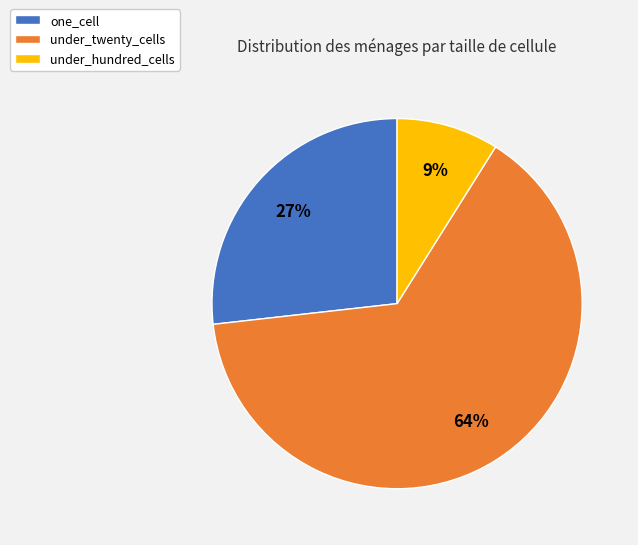

Do under_twenty_cells and one_cell together represent more than half of the pie?

Yes